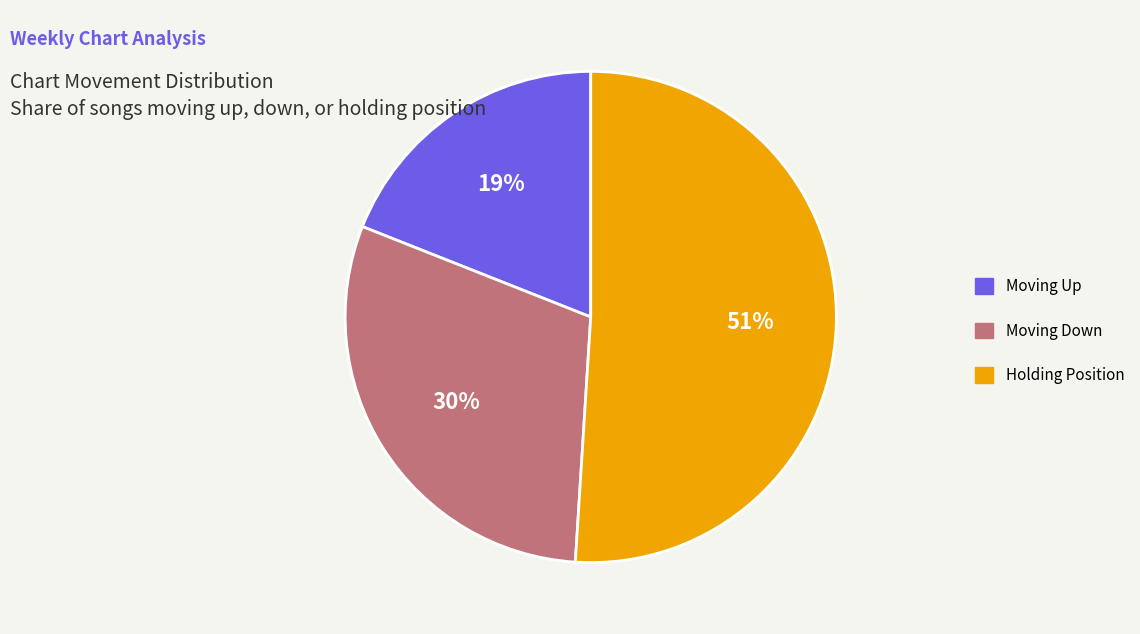

Which slice is the smallest?

Moving Up